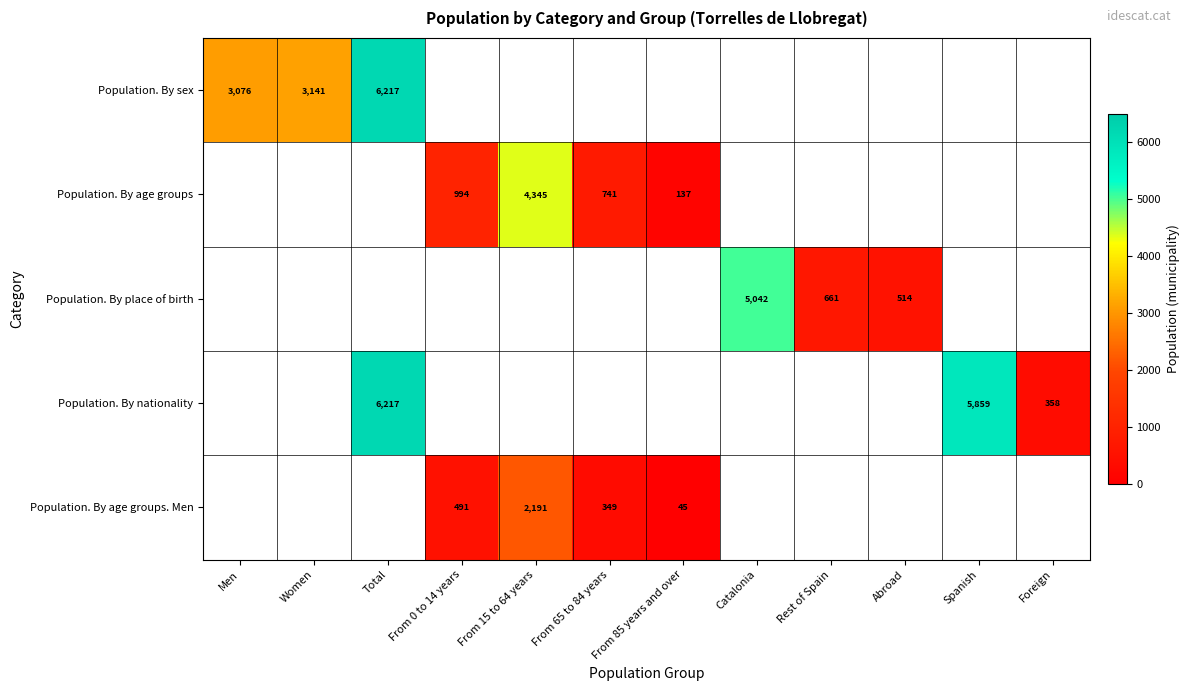

The Population. By age groups. Men series shows 45 at From 85 years and over. True or false?

True